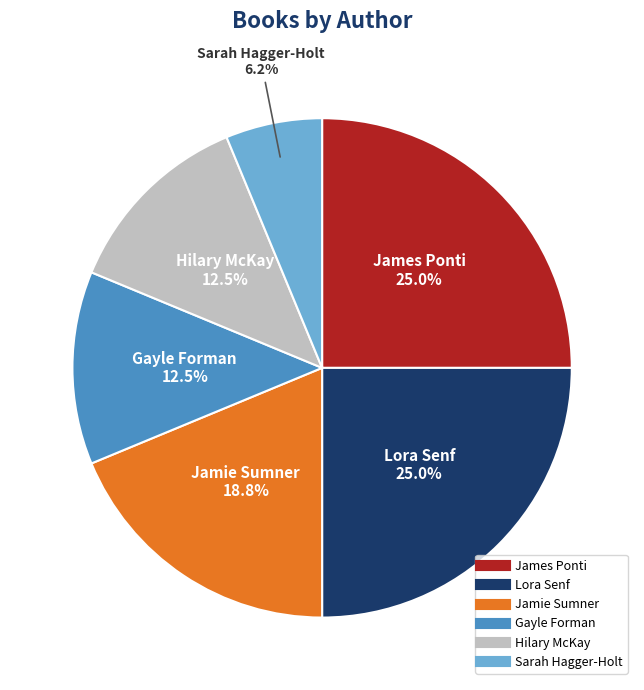

What percentage is the Sarah Hagger-Holt slice, to the nearest percent?

6%